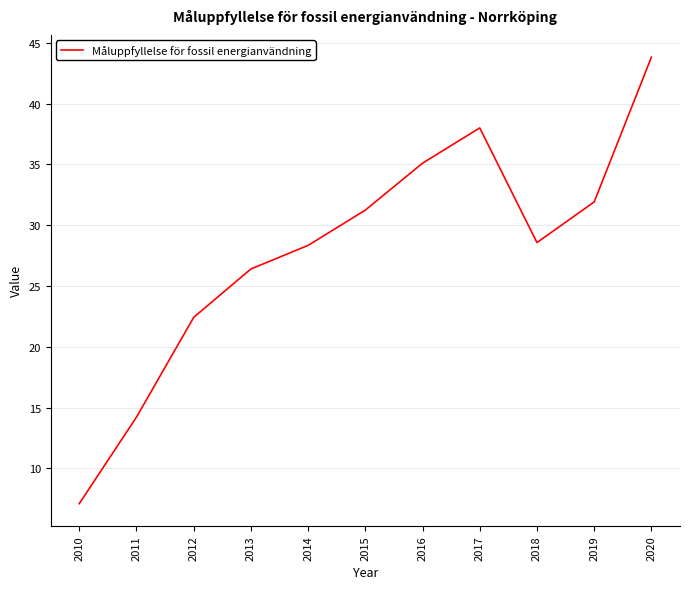

Which category has the lowest value across all series?

2010